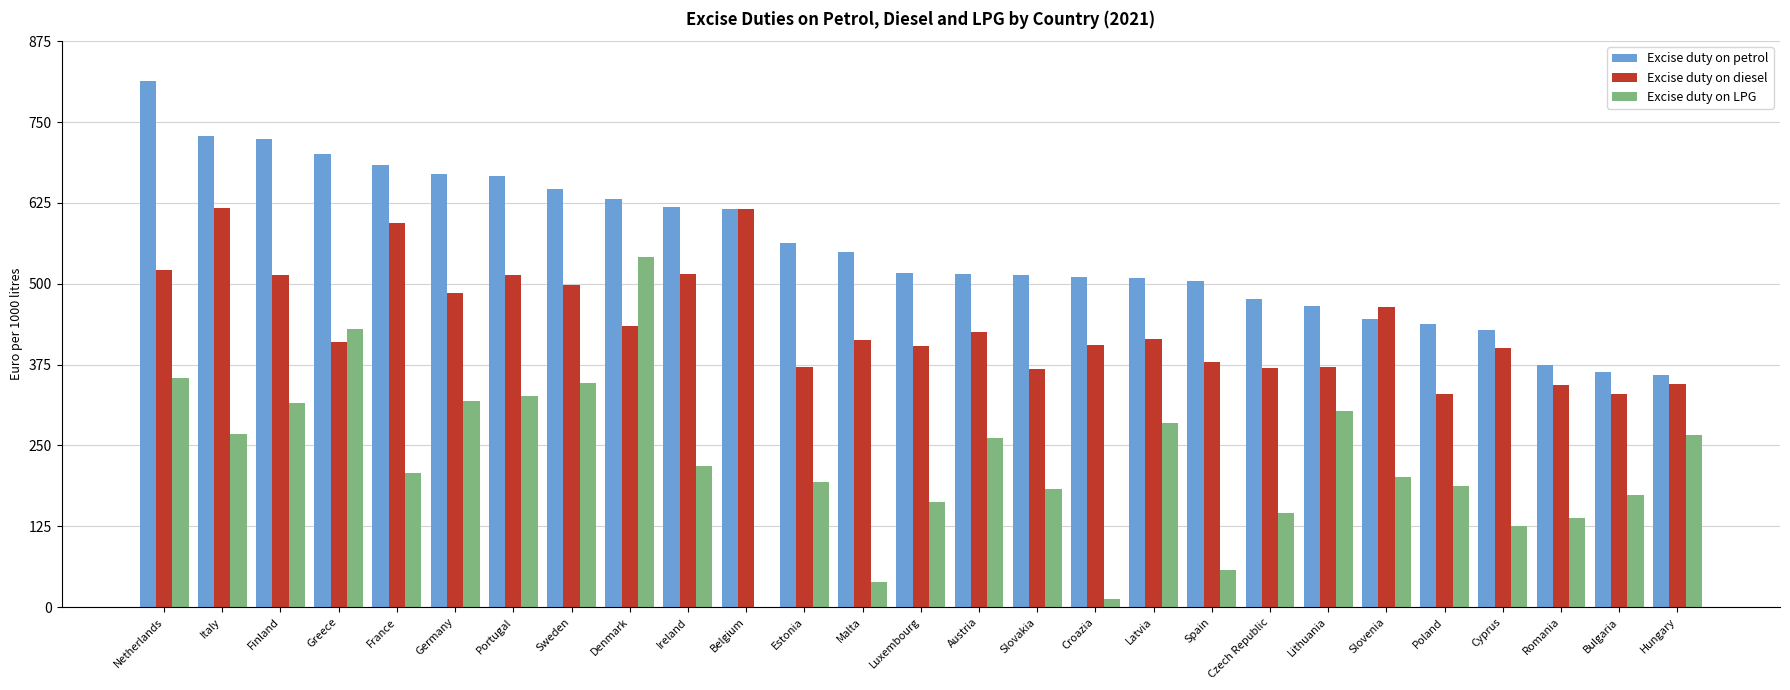

Is the value of Excise duty on petrol at Czech Republic greater than the value of Excise duty on diesel at Bulgaria?

Yes